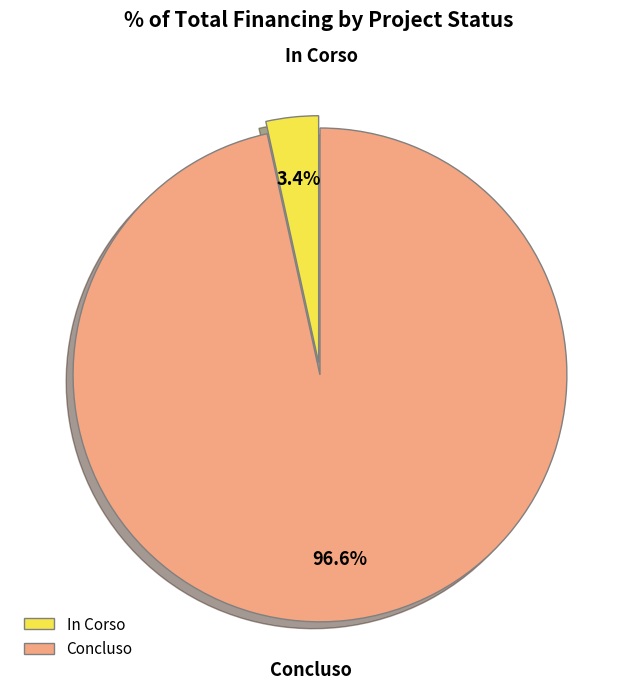

How many segments does this pie chart have?

2